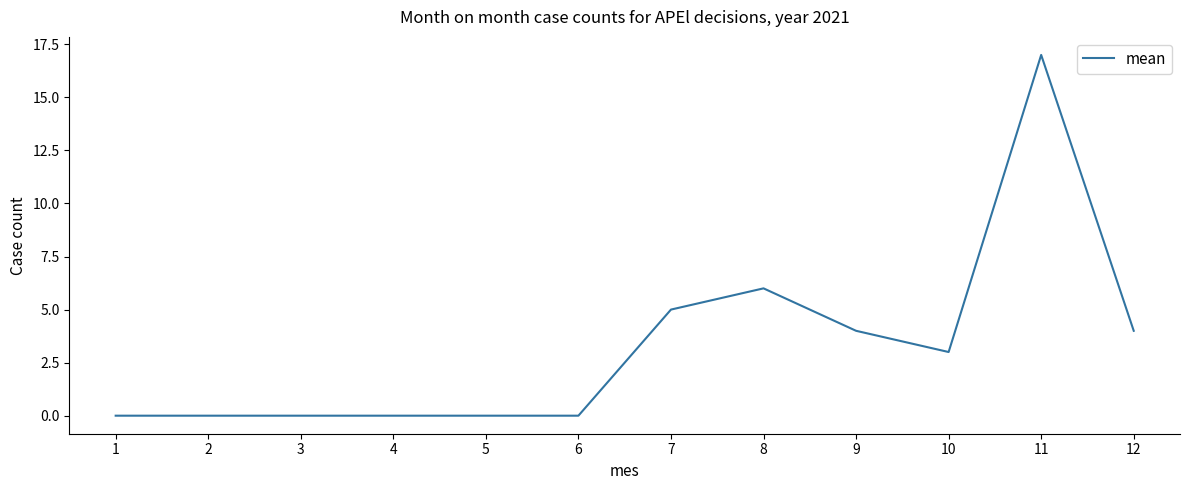

Is it true that the value at 4 is 0?

True